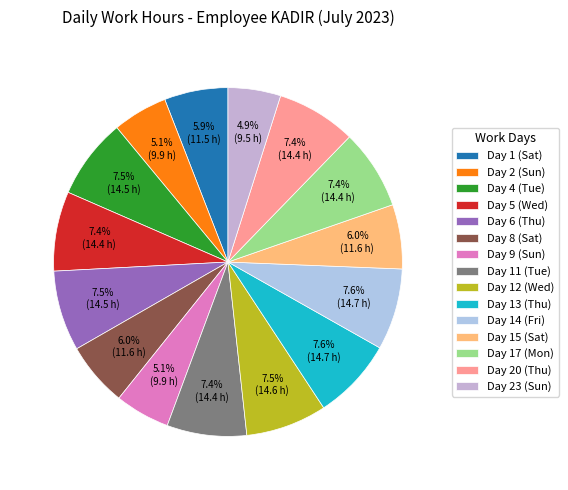

What is the change in value from Day 6 (Thu) to Day 12 (Wed)?

+0.1